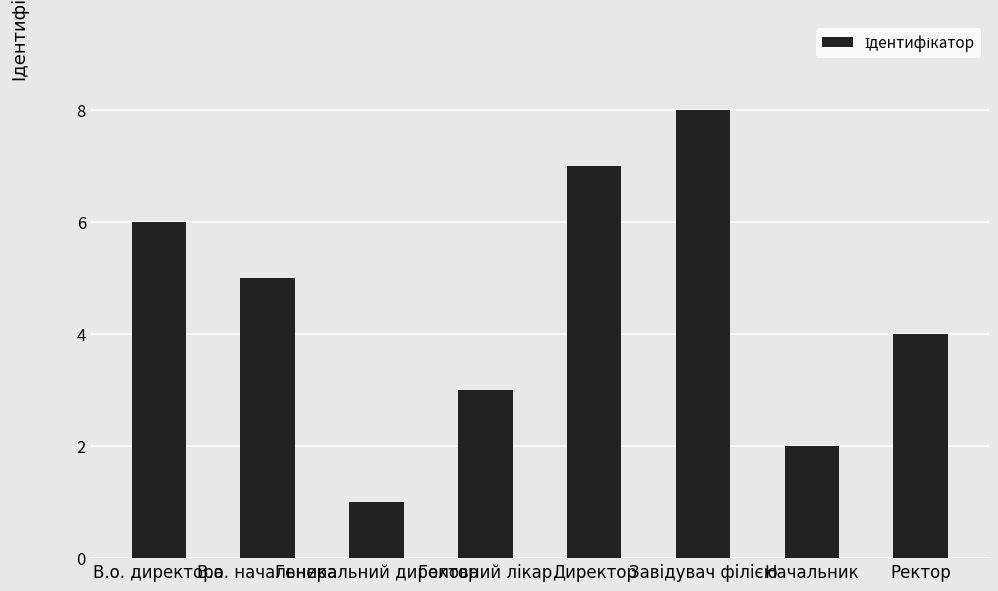

What is the label of the 7th bar from the left?

Начальник